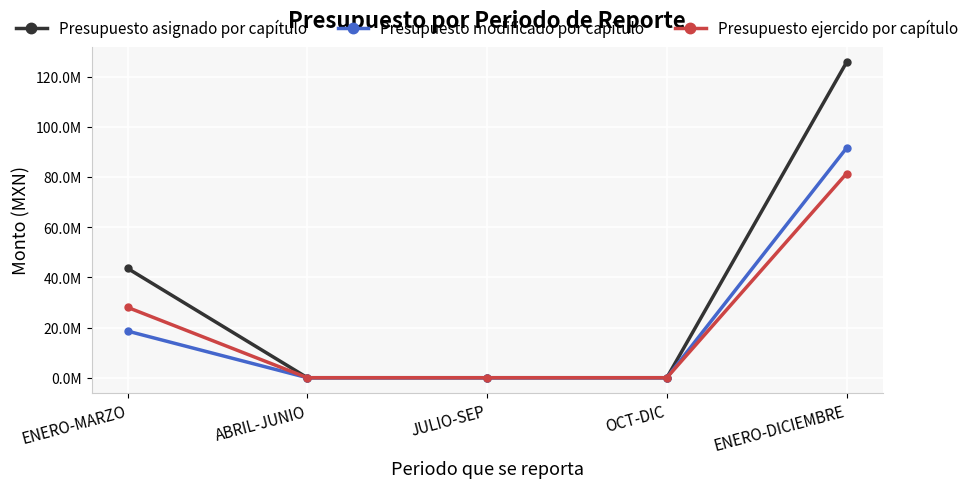

At how many categories does at least one series exceed 4093181?

2